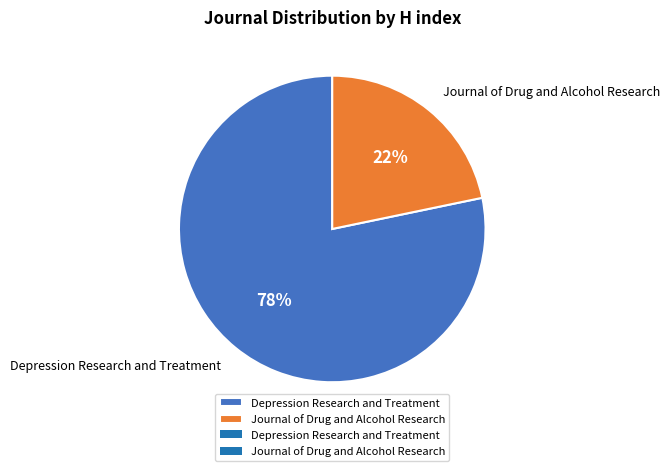

To the nearest percent, what percentage of the pie is Journal of Drug and Alcohol Research?

22%